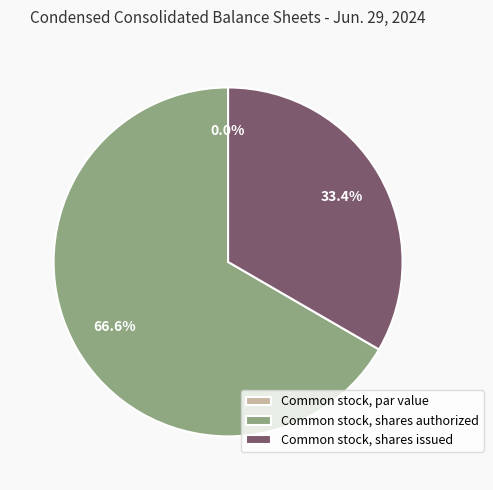

What is the change in value from Common stock, shares authorized to Common stock, shares issued?

-57421000.0